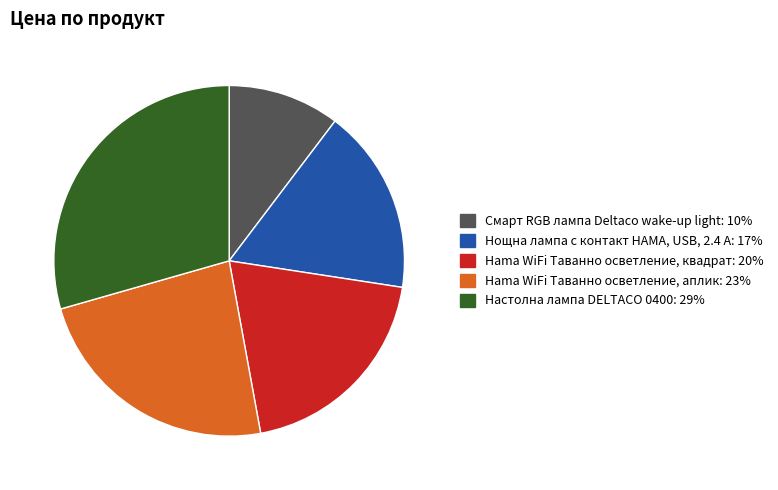

Which slice is the smallest?

Смарт RGB лампа Deltaco wake-up light